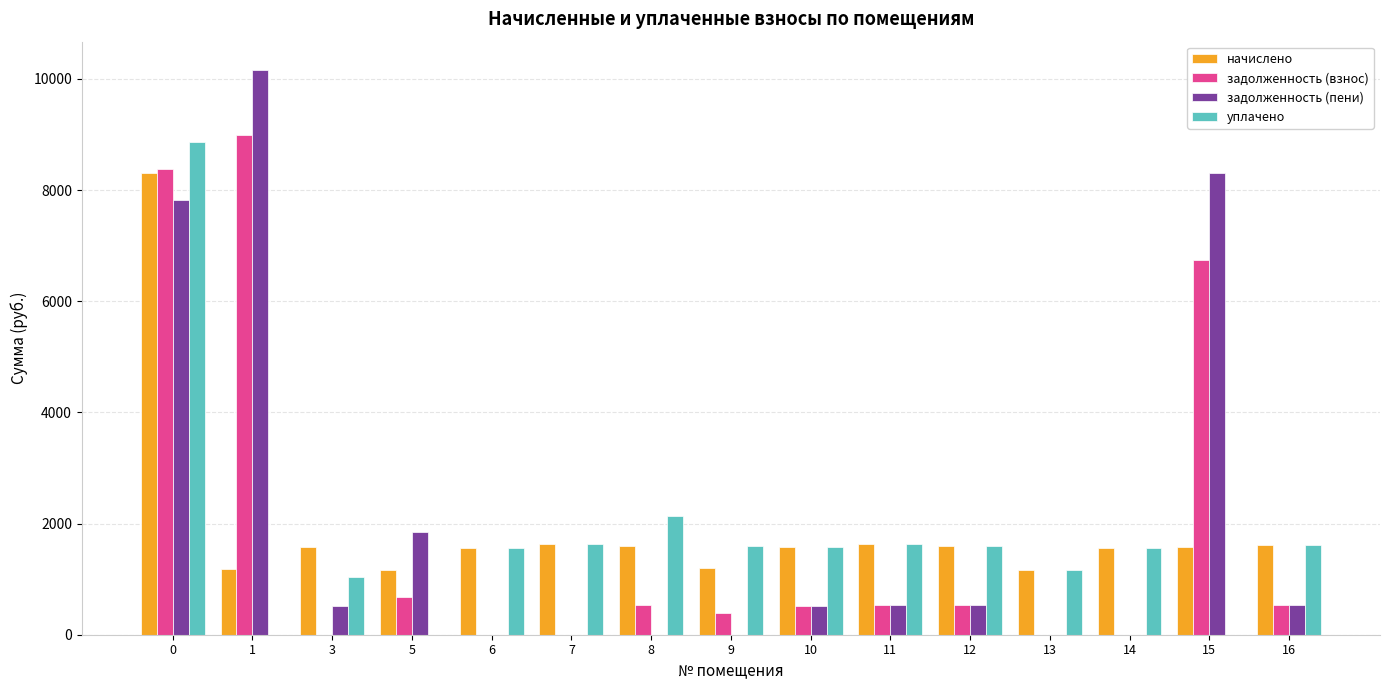

Is it true that начислено equals 8310.5 at 0?

True